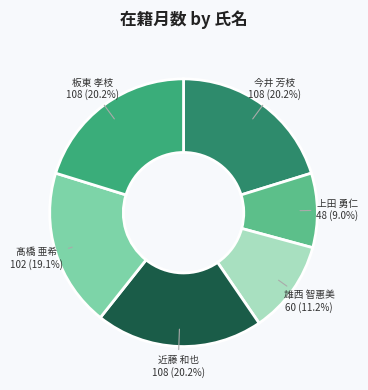

Which slice is the smallest?

上田 勇仁